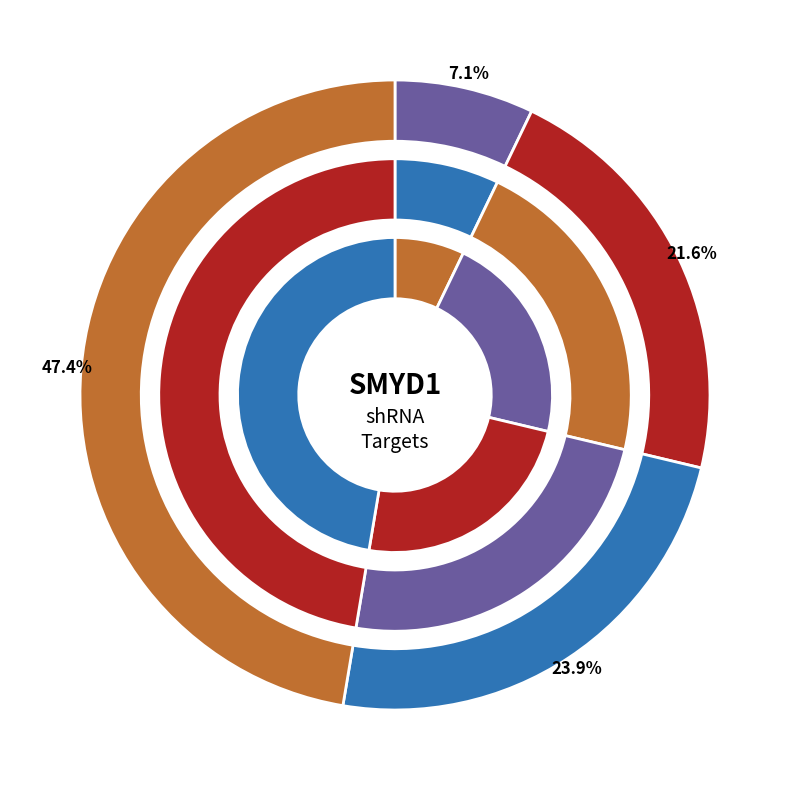

What is the change in value from TRCN0000359433 to TRCN0000128991?

-664